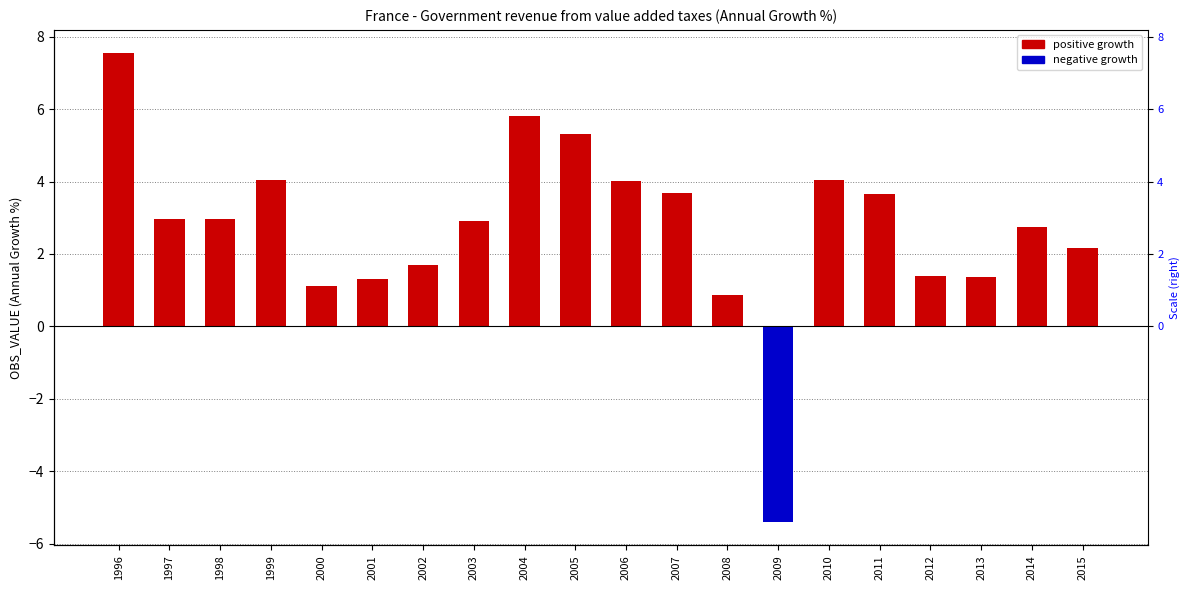

At which category does the chart reach its peak across all series?

1996